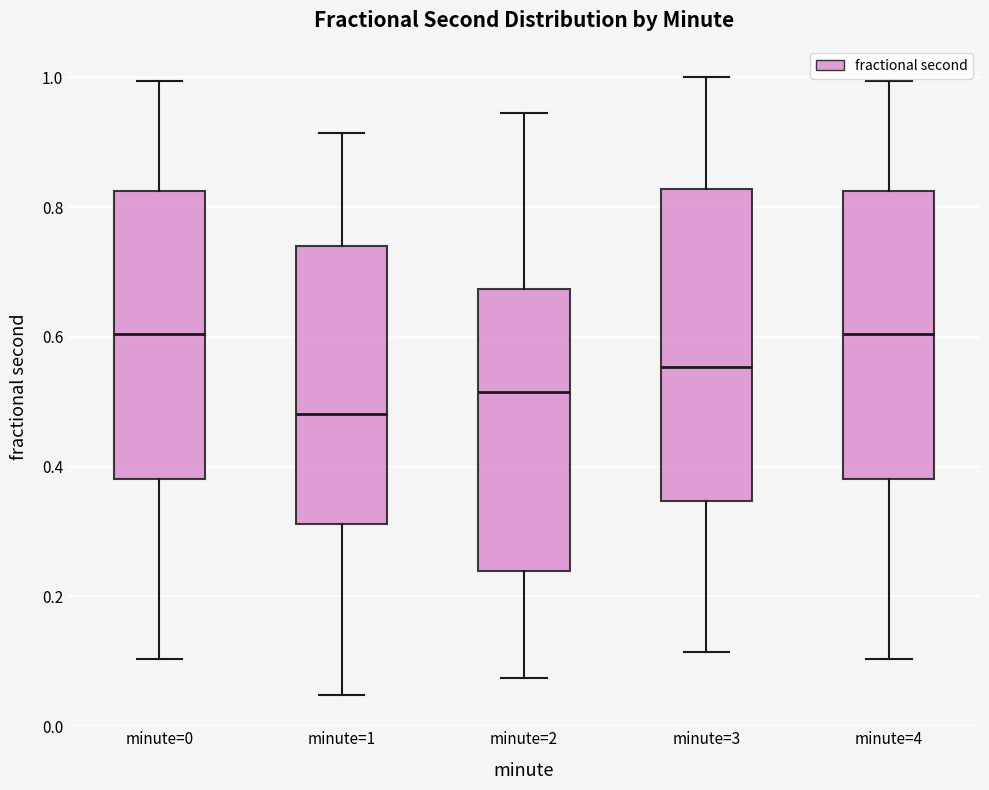

Where does the lower whisker of the box for minute=3 end on the y-axis? The values are not printed on the chart, so give them approximately, as read against the axis.

0.12